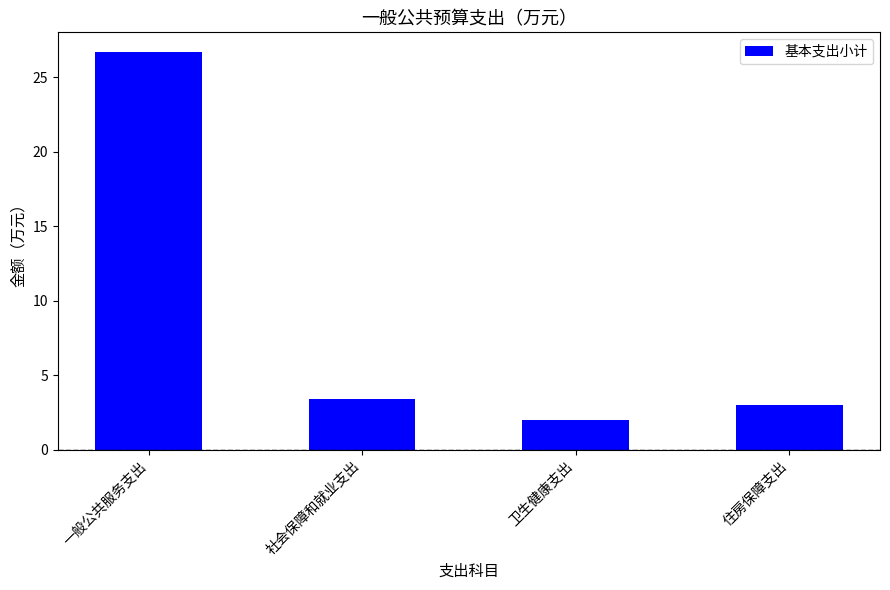

Is it true that the value at 一般公共服务支出 is 44.4?

False